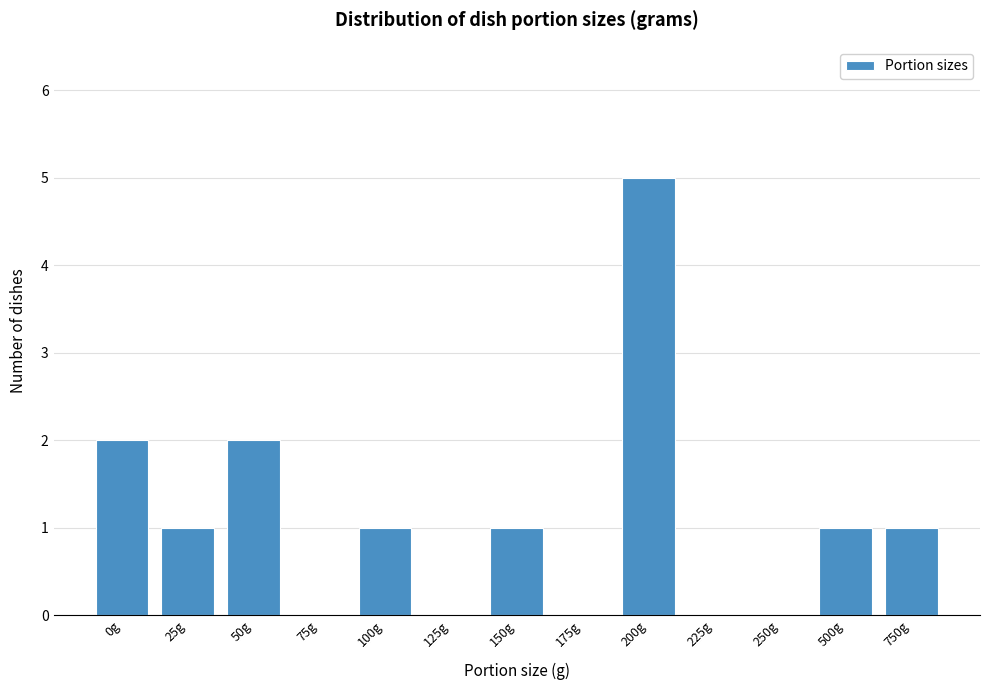

Reading left to right, what are all the values shown in this chart?

0g=2	25g=1	50g=2	75g=0	100g=1	125g=0	150g=1	175g=0	200g=5	225g=0	250g=0	500g=1	750g=1